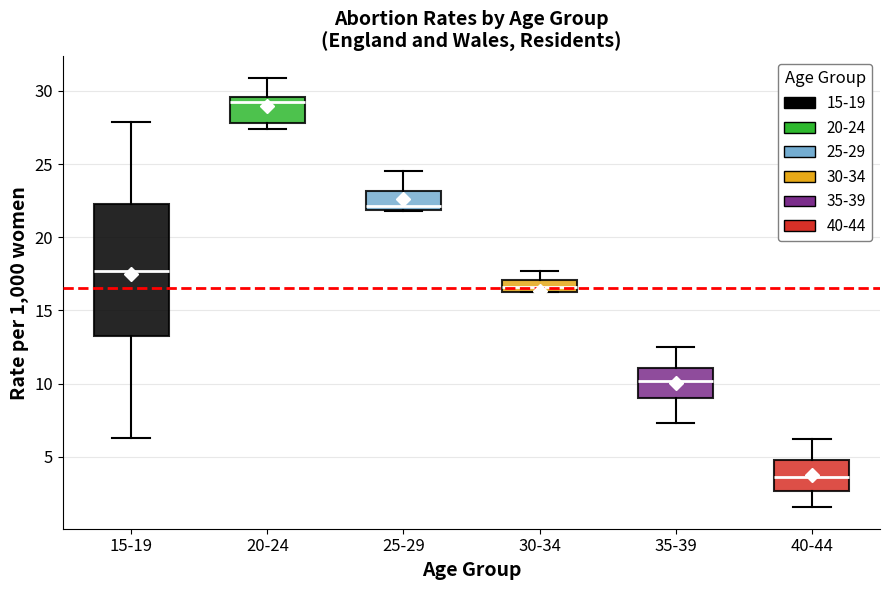

Reading left to right, read every box against the y-axis: the position of its median line, the range the box covers, and the ends of its whiskers. The values are not printed on the chart, so give them approximately, as read against the axis.

15-19: median 17.5, box 13.0 to 22.5, whiskers 6.5 to 28.0
20-24: median 29.0, box 28.0 to 29.5, whiskers 27.5 to 31.0
25-29: median 22.0 (just above the box's lower edge), box 22.0 to 23.0, whiskers 22.0 to 24.5
30-34: median 16.5 (inside the box), box 16.5 to 17.0, whiskers 16.5 to 17.5
35-39: median 10.0, box 9.0 to 11.0, whiskers 7.5 to 12.5
40-44: median 3.5, box 2.5 to 5.0, whiskers 1.5 to 6.0